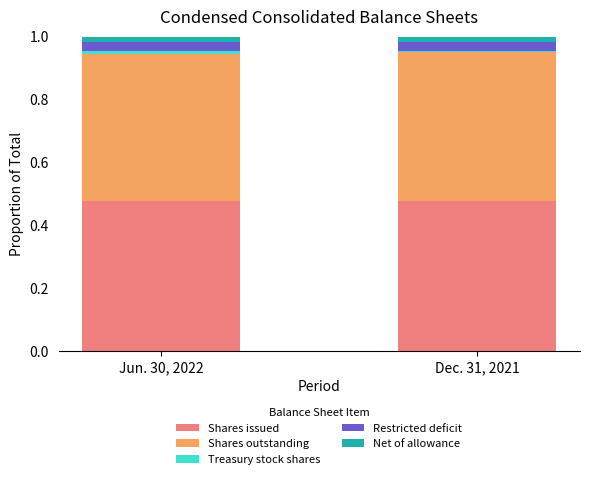

The value of Shares issued at Jun. 30, 2022 is 0.9. True or false?

False